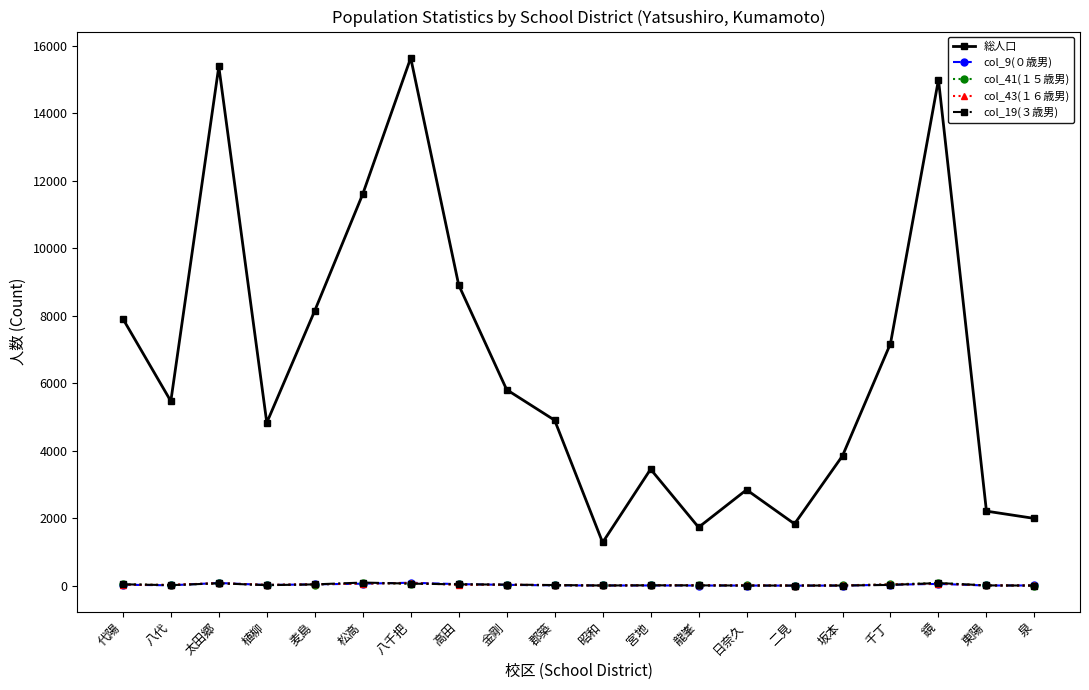

What is the difference between the highest and lowest values at 太田郷?

15315